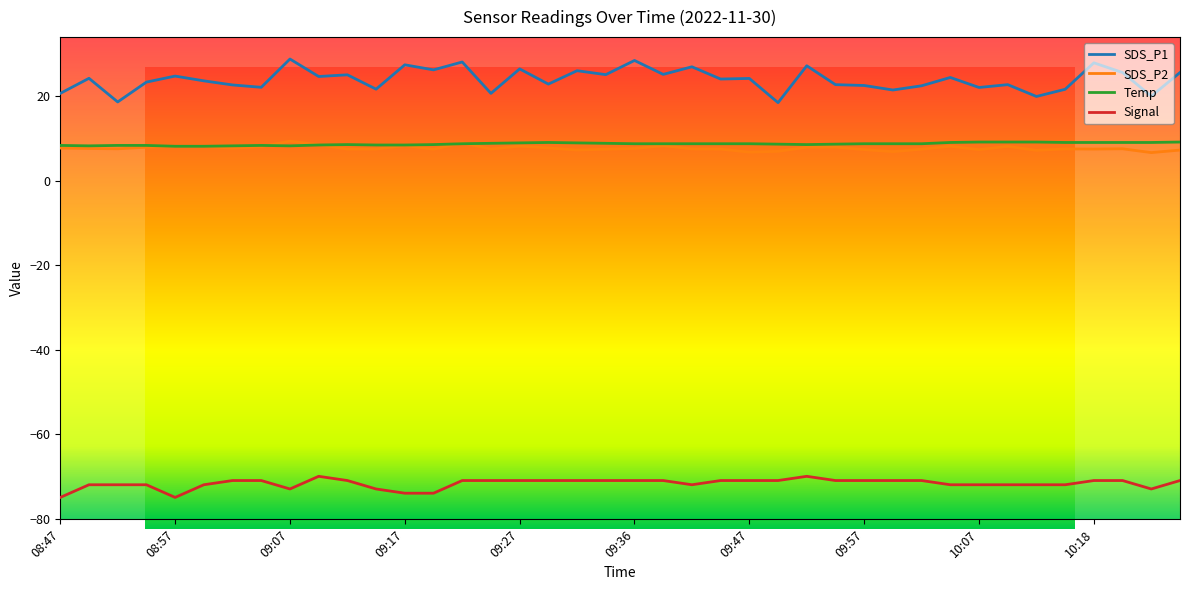

How many categories are shown in the chart?

40